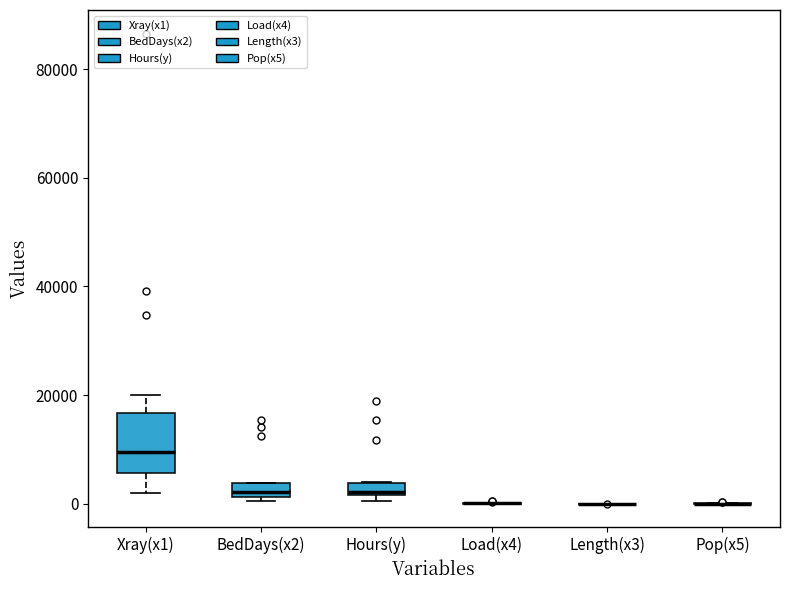

Where is the lower edge of the box for BedDays(x2) on the y-axis? The values are not printed on the chart, so give them approximately, as read against the axis.

2000